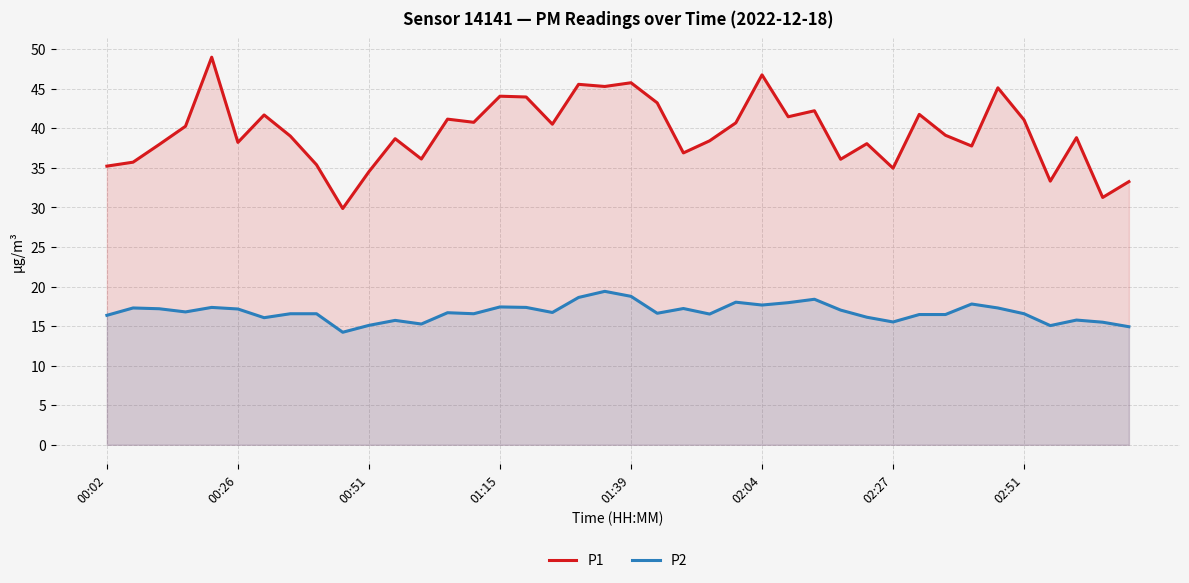

Does the chart display data point markers on the line(s)?

No